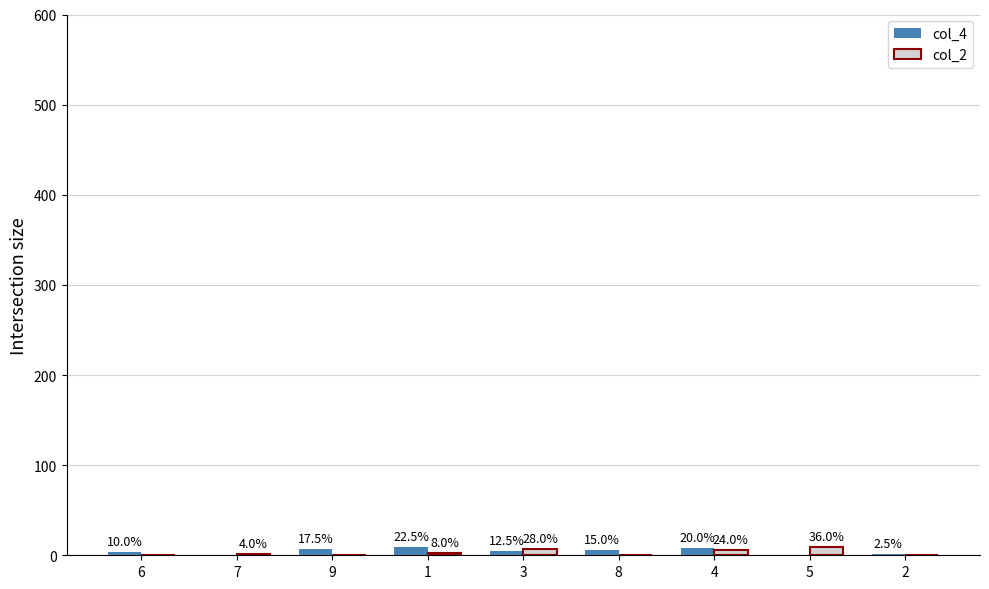

What is the spread (max minus min) of values at 1?

7